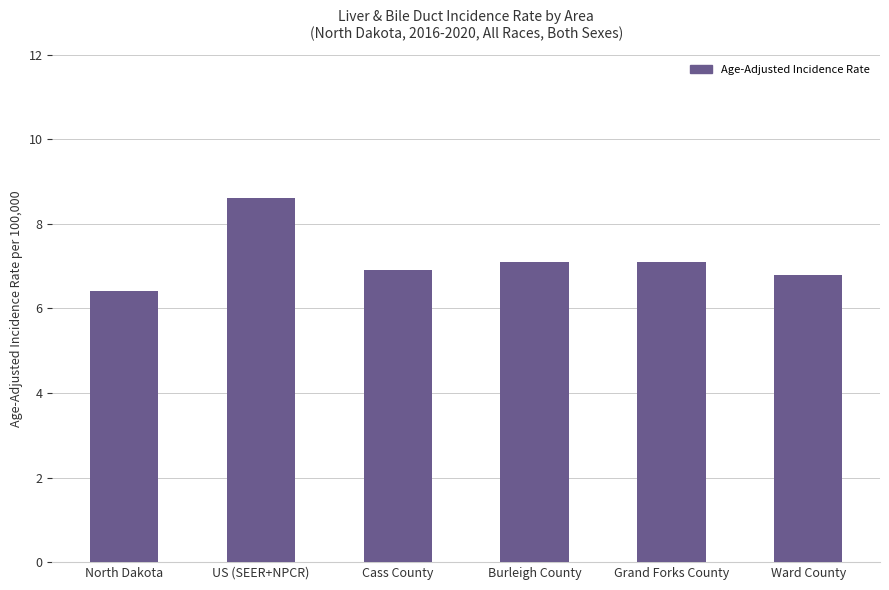

The value at Ward County is 6.8. True or false?

True